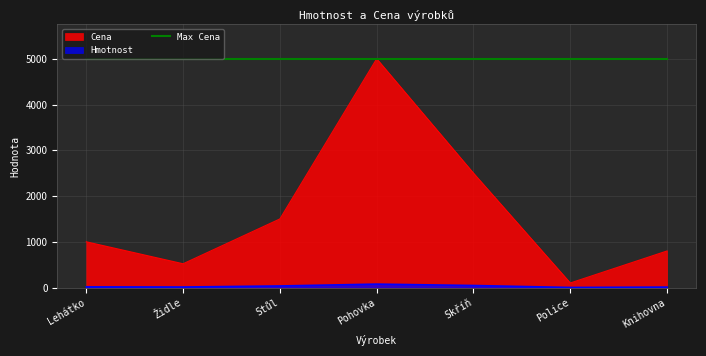

At how many categories does at least one series exceed 4479?

7